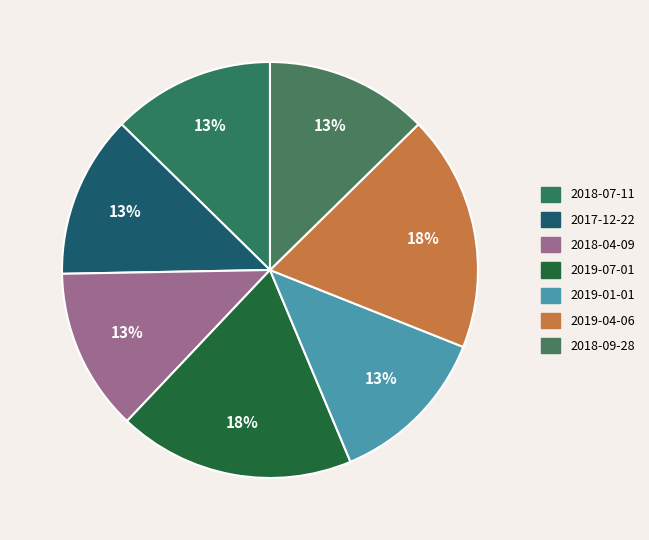

Which slice is the smallest?

2018-07-11